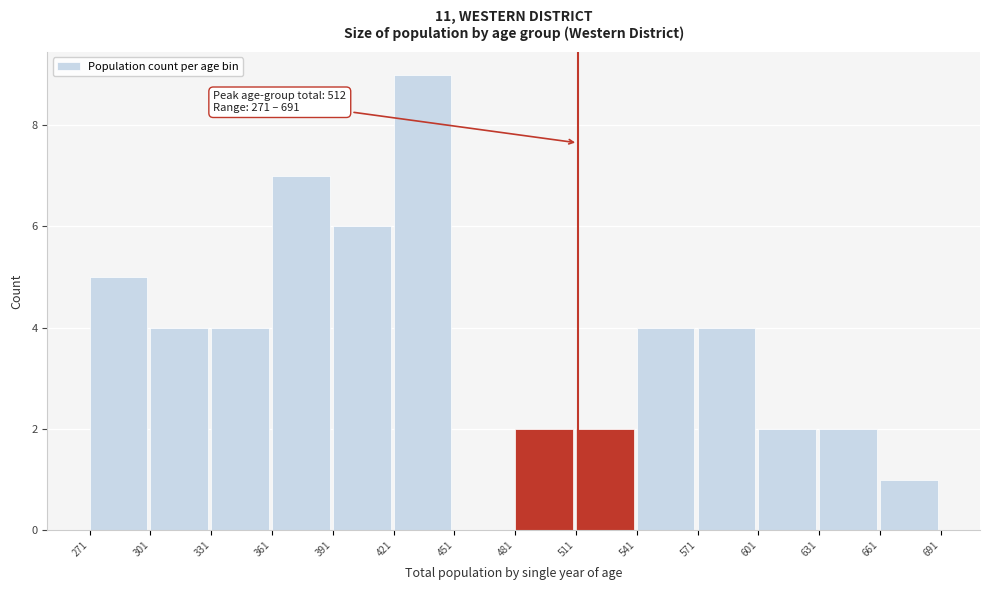

Which range on the x-axis has the tallest bar?

421 to 451